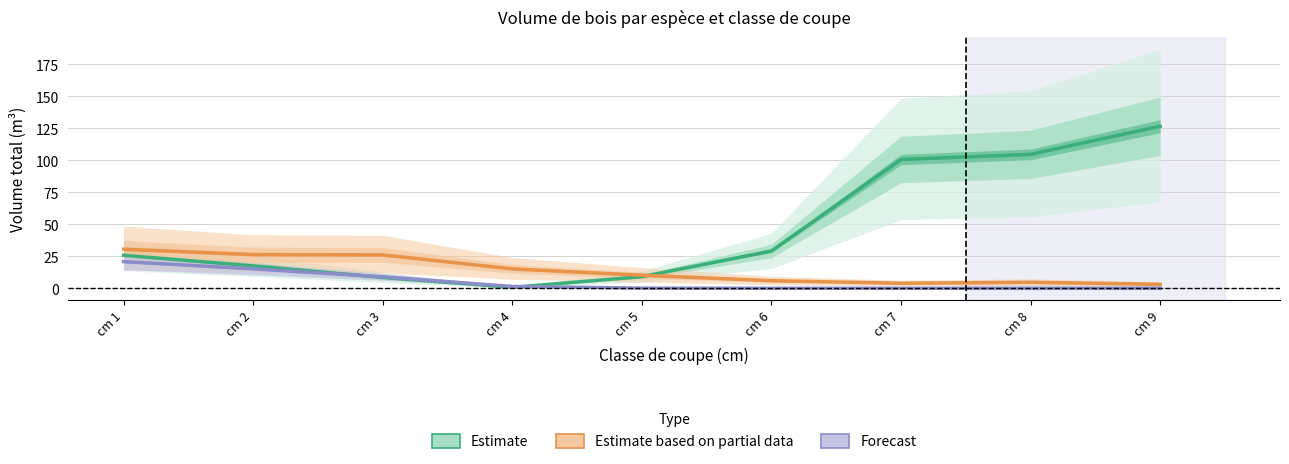

Reading left to right, extract all data points from this chart.

Estimate: cm 1=25.8	cm 2=17.5	cm 3=8.5	cm 4=0.7	cm 5=9.1	cm 6=29.1	cm 7=100.6	cm 8=104.6	cm 9=126.7
Estimate based on partial data: cm 1=30.6	cm 2=26.3	cm 3=26.1	cm 4=15.2	cm 5=10.2	cm 6=5.9	cm 7=3.9	cm 8=4.7	cm 9=3.1
Forecast: cm 1=20.8	cm 2=15.2	cm 3=9.0	cm 4=1.4	cm 5=0.1	cm 6=0.0	cm 7=0.0	cm 8=0.0	cm 9=0.0